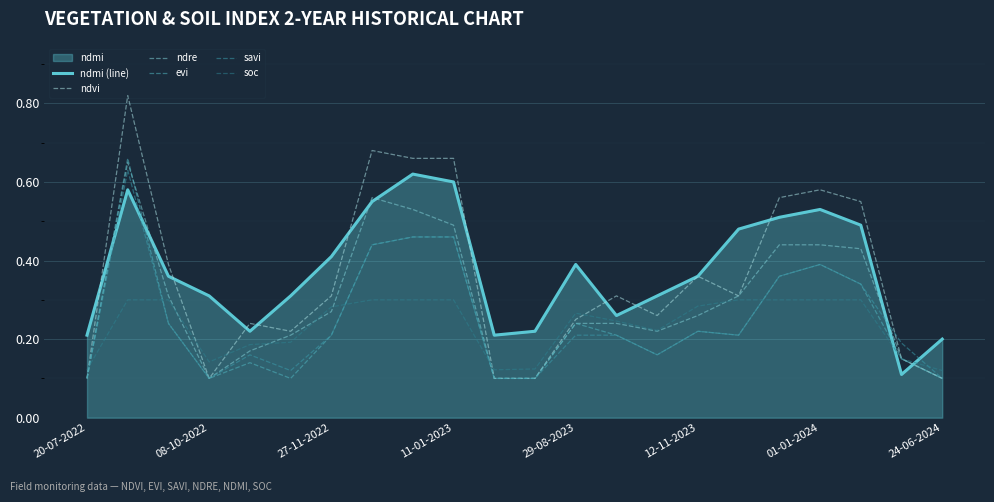

True or false: ndmi (line) has more than 0 interior local peaks.

True